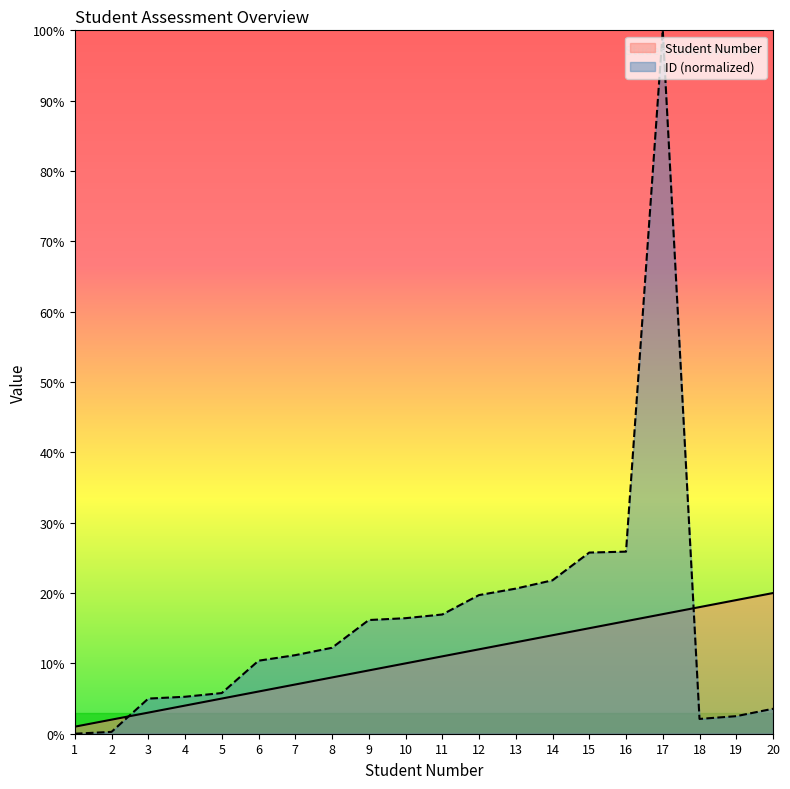

Count the number of data series in this chart.

2